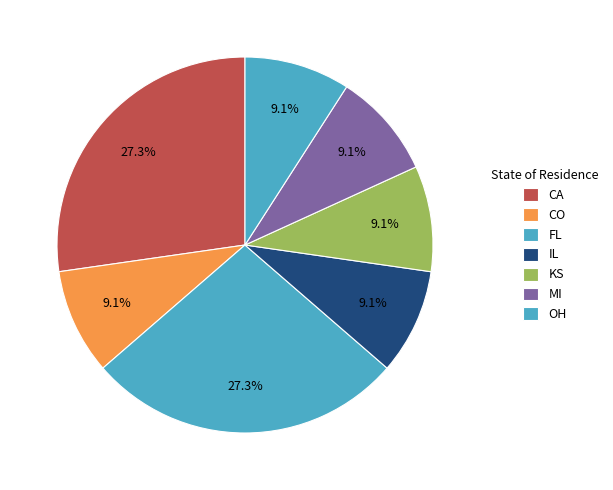

How many slices are in this pie chart?

7